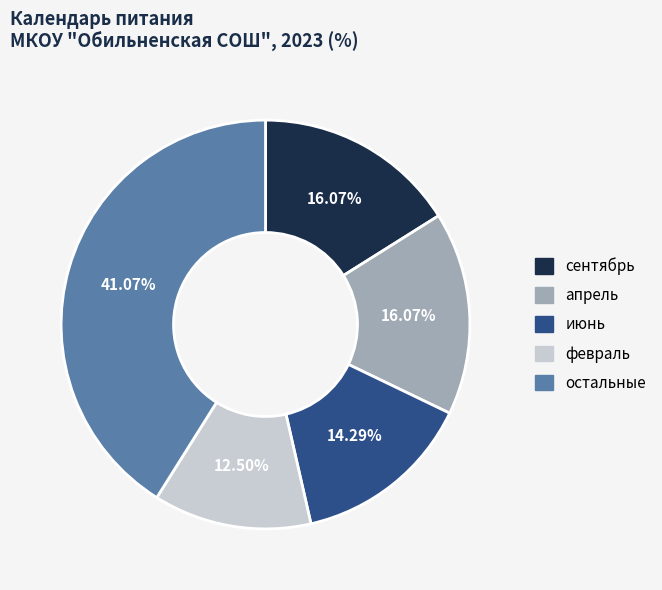

Do февраль and сентябрь together represent more than half of the pie?

No